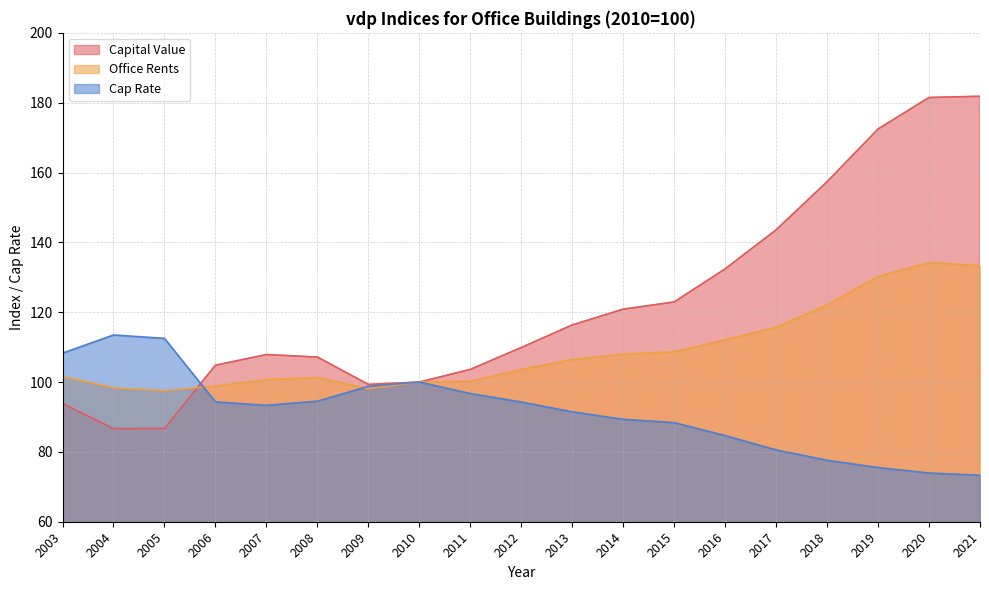

Which series has the largest total across all categories?

Capital Value